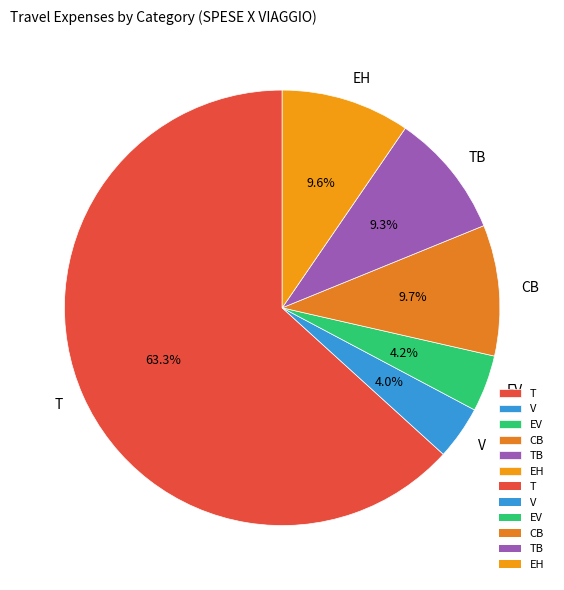

Do EH and EV together represent more than half of the pie?

No